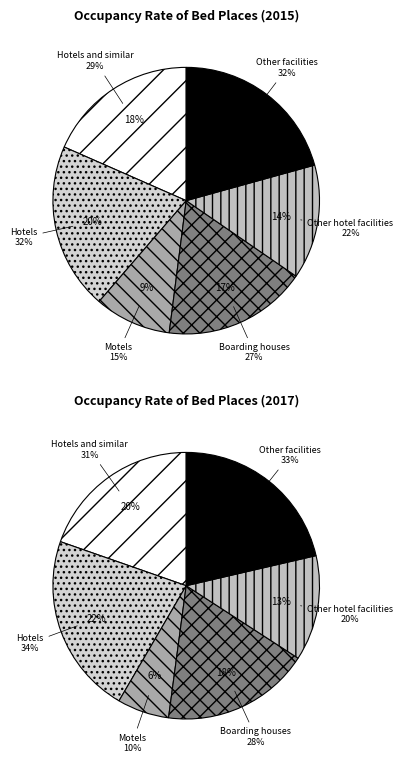

To the nearest percent, what is the difference between the Hotels and Boarding houses slice percentages?

3%